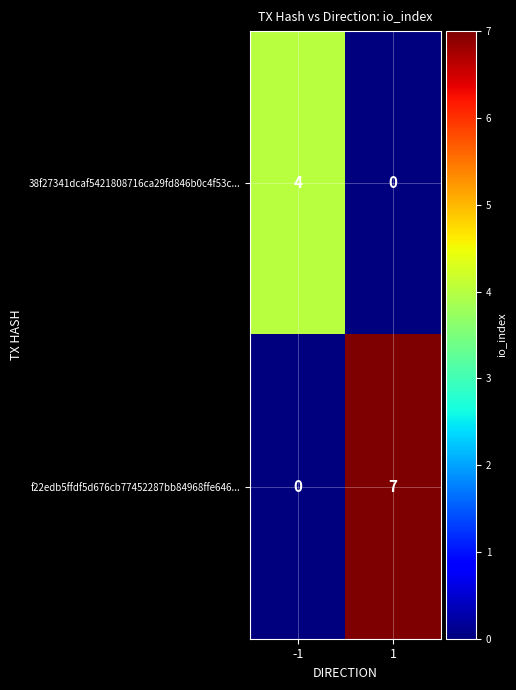

Which series changed the most between -1 and 1?

f22edb5ffdf5d676cb77452287bb84968ffe646...